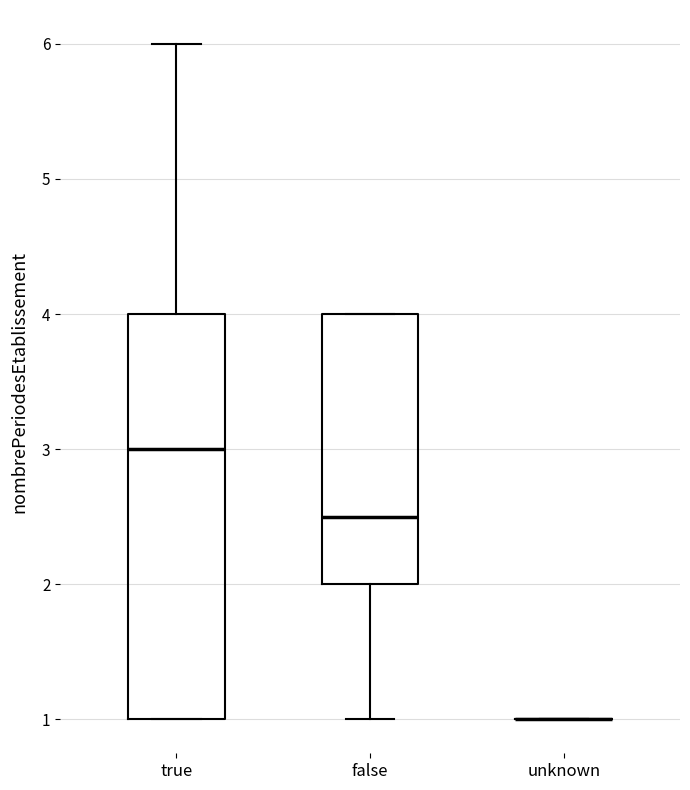

Reading left to right, read every box against the y-axis: the position of its median line, the range the box covers, and the ends of its whiskers. The values are not printed on the chart, so give them approximately, as read against the axis.

true: median 3.0, box 1.0 to 4.0, whiskers 1.0 to 6.0
false: median 2.5, box 2.0 to 4.0, whiskers 1.0 to 4.0
unknown: box collapsed to a line at 1.0, whiskers 1.0 to 1.0